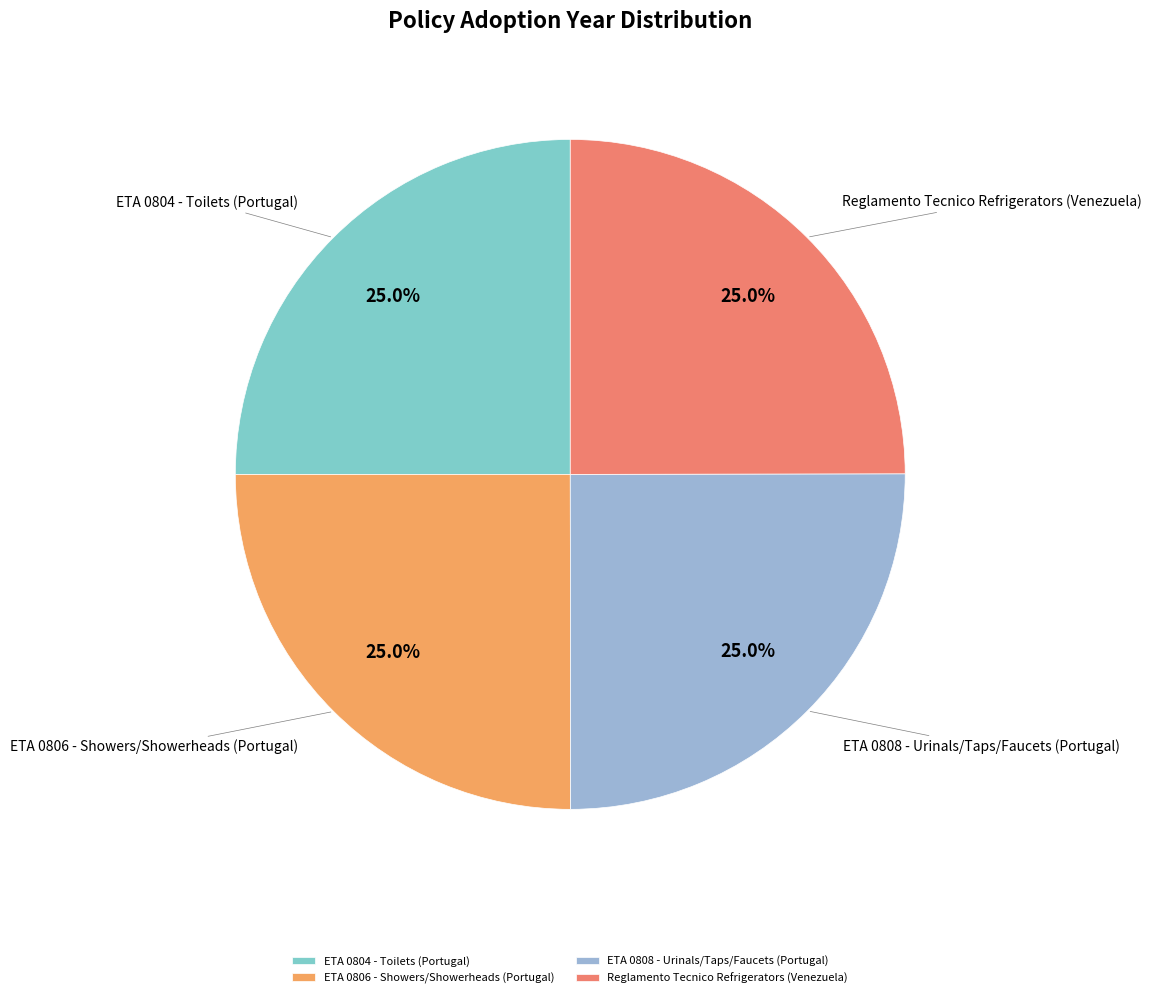

What percentage do ETA 0804 - Toilets (Portugal) and Reglamento Tecnico Refrigerators (Venezuela) together represent?

50.0%